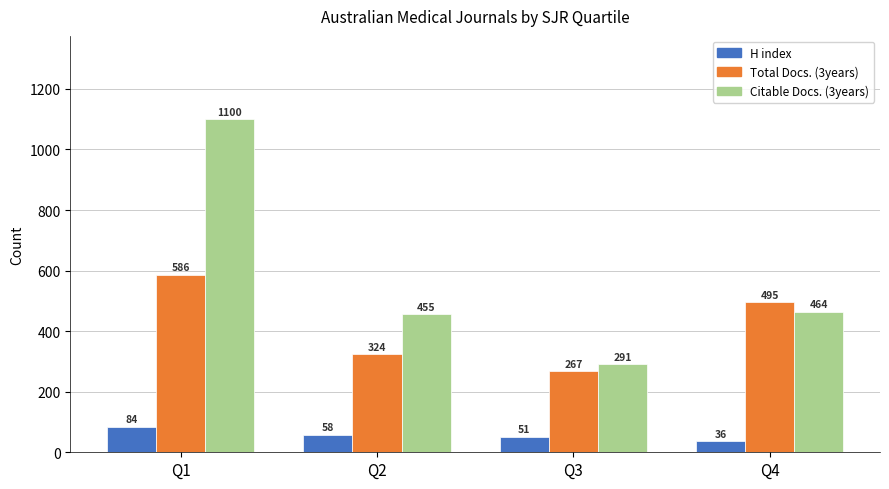

Which series has the largest total across all categories?

Citable Docs. (3years)